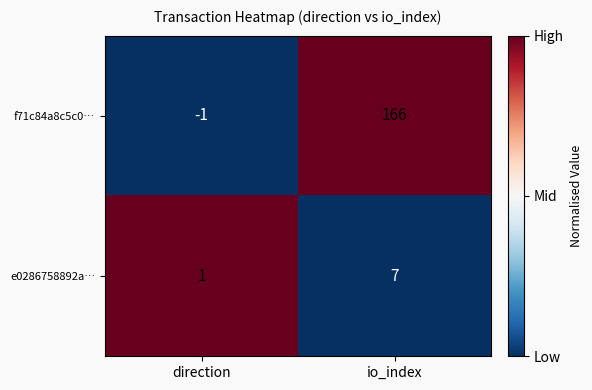

What is the difference between the highest and lowest values at io_index?

159